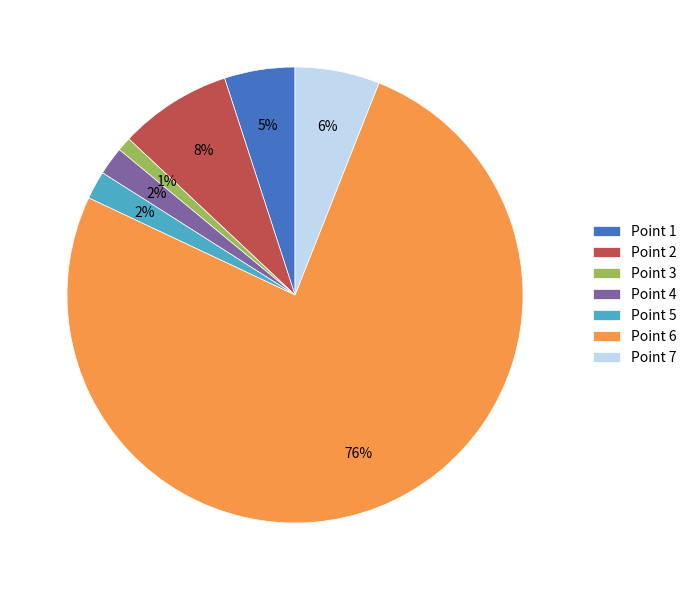

What is the smallest slice in the pie chart?

Point 3